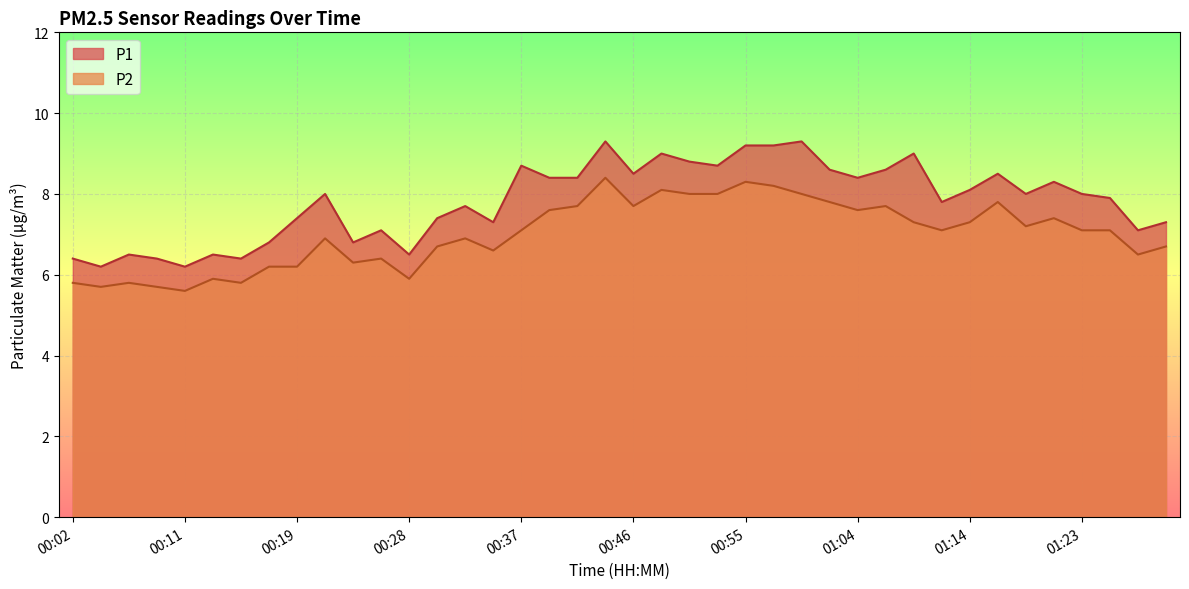

Where is the first local minimum for P1?

00:04